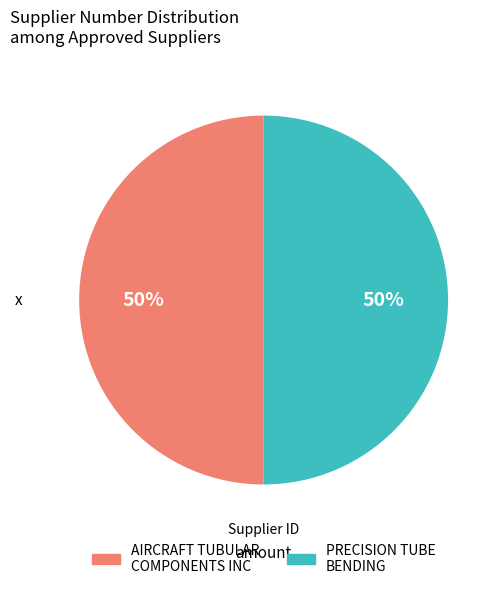

To the nearest percent, what is the average slice percentage?

50%